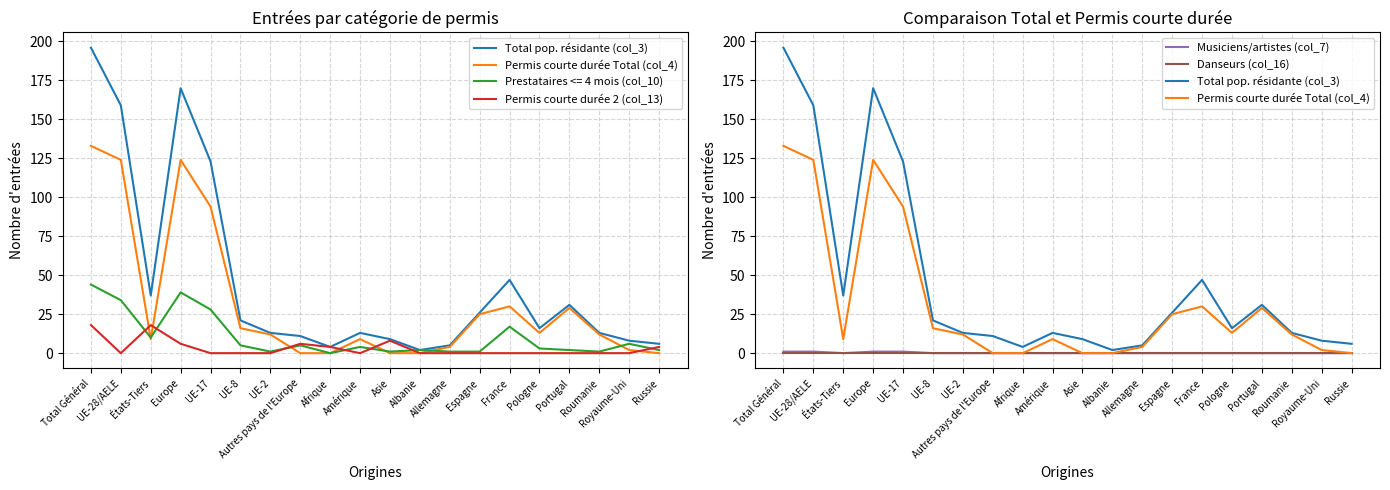

Which series has the largest range (max minus min)?

Total pop. résidante (col_3)